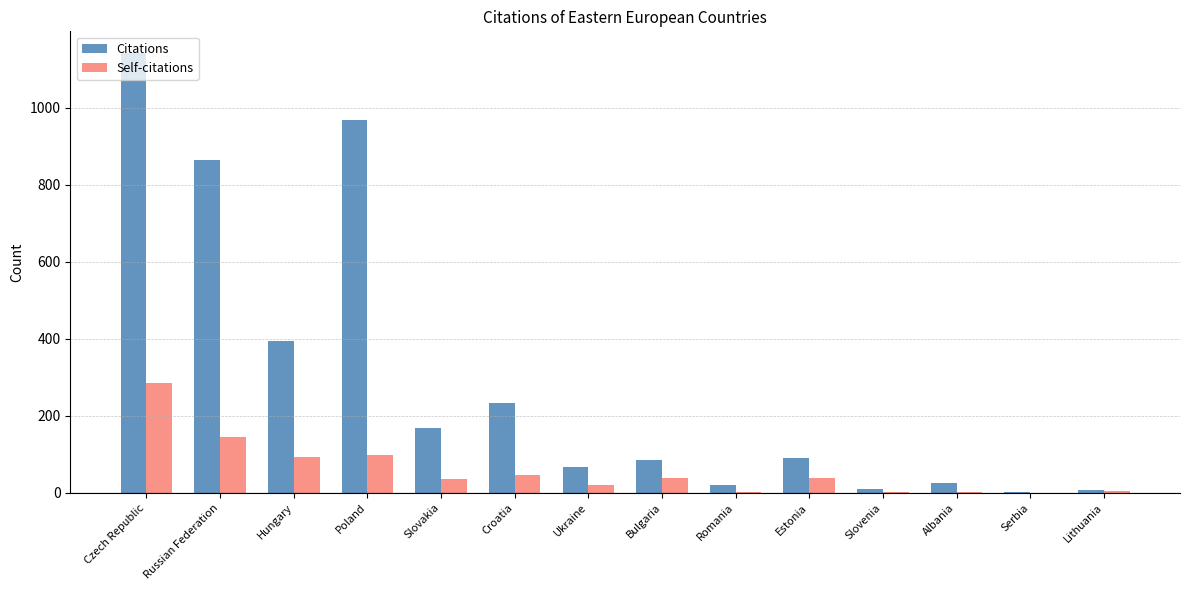

What is the approximate value of Self-citations at Czech Republic, to the nearest 5?

285